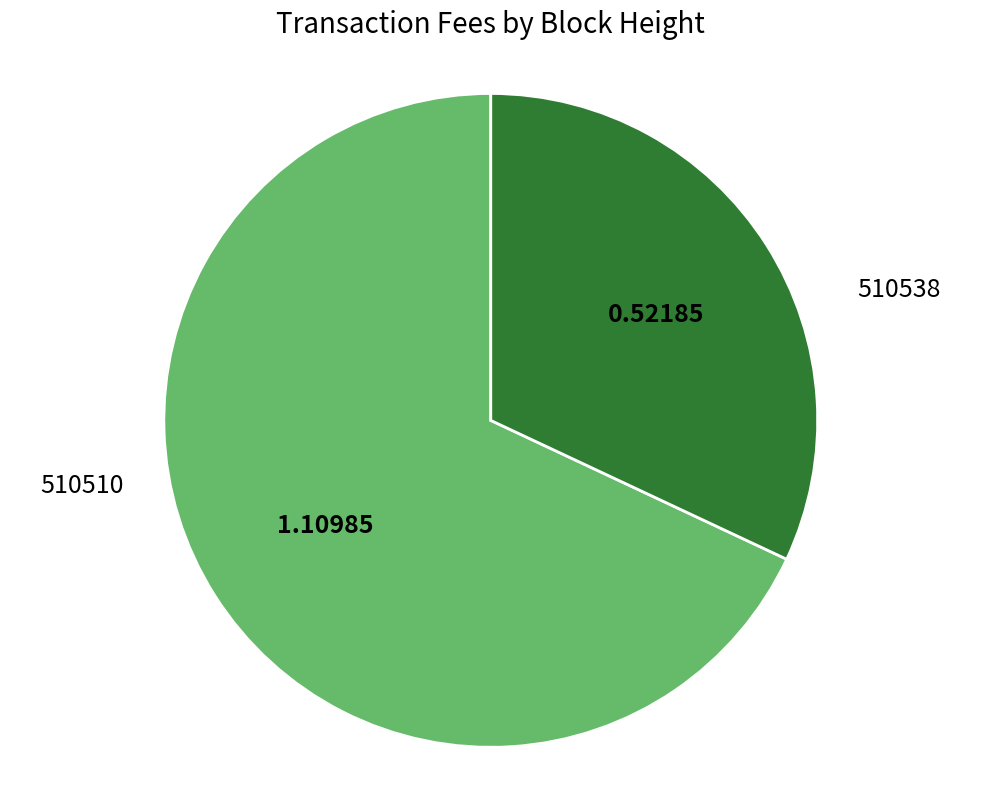

How many segments does this pie chart have?

2